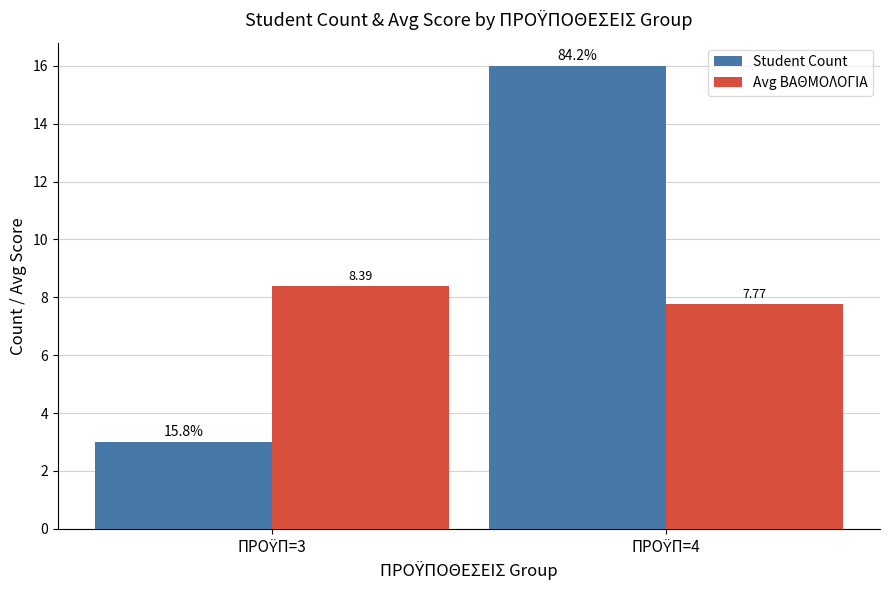

How many bars are there in each group?

2